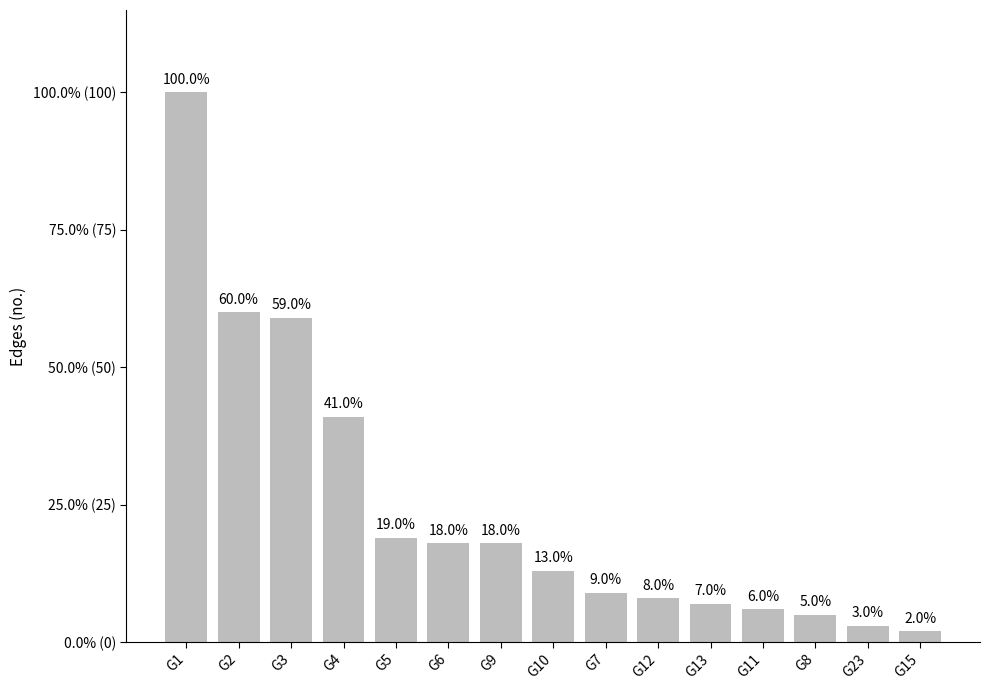

What is the value of the 4th bar from the left?

41